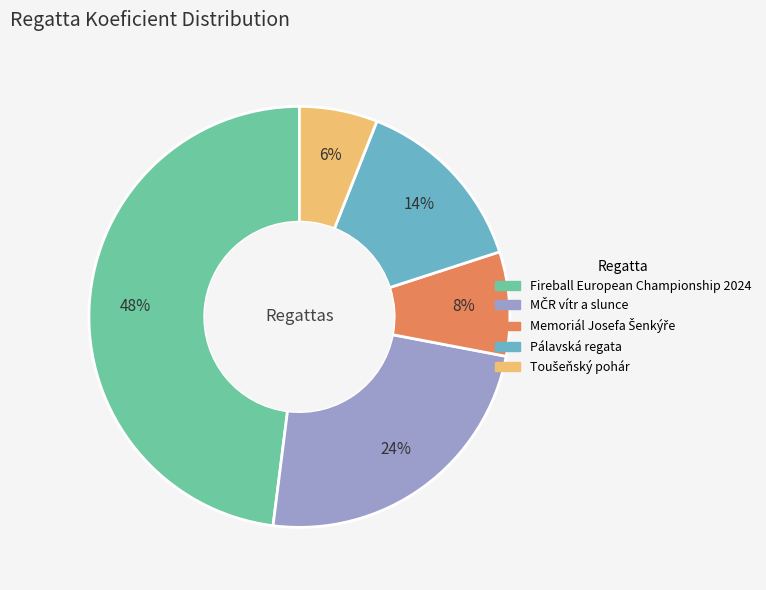

To the nearest percent, what percentage of the pie is Fireball European Championship 2024?

48%